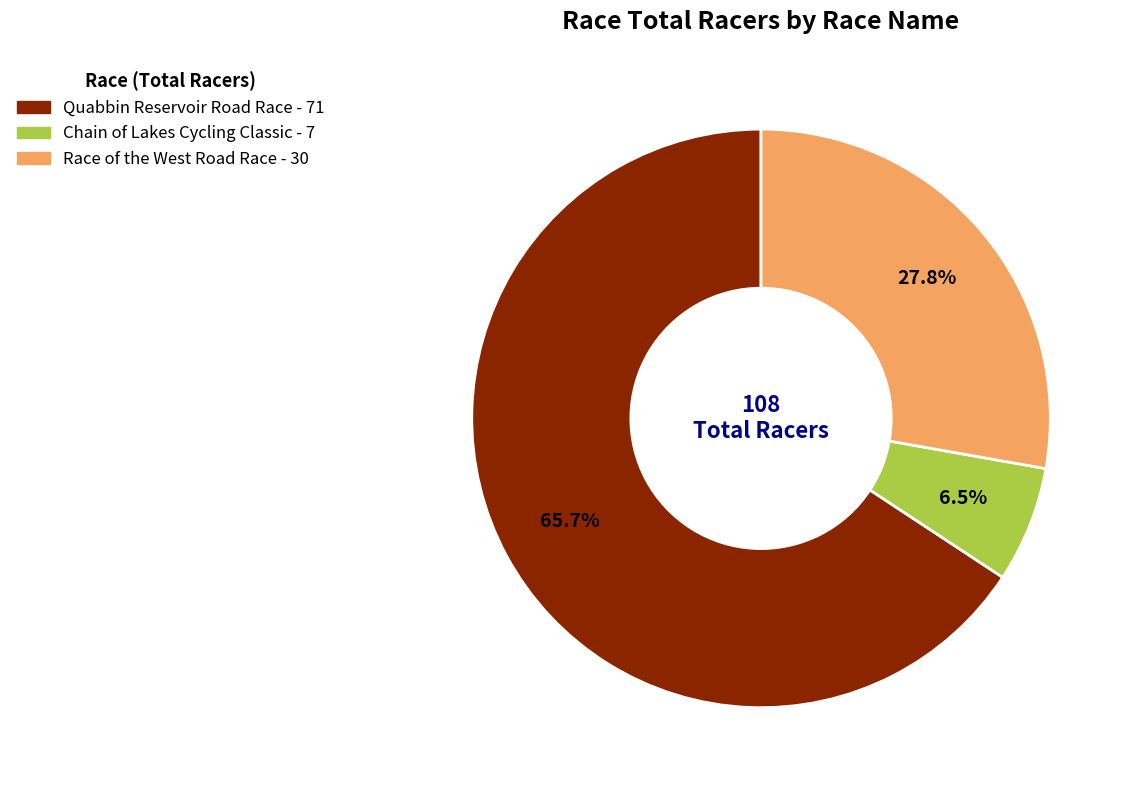

To the nearest percent, what is the average slice percentage?

33%